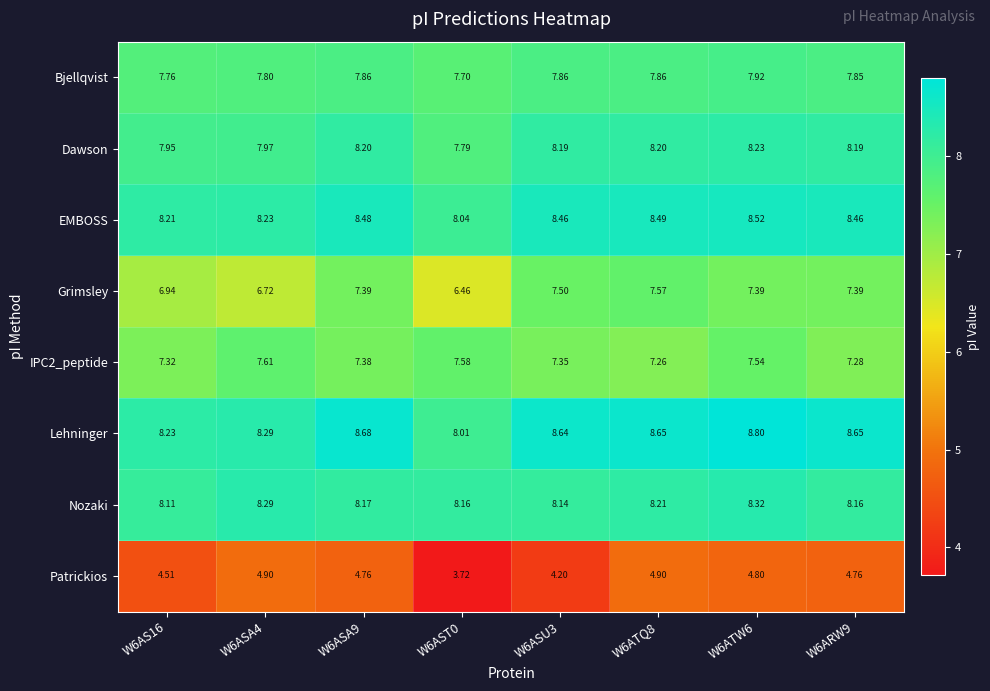

Which series has the largest total across all categories?

Lehninger